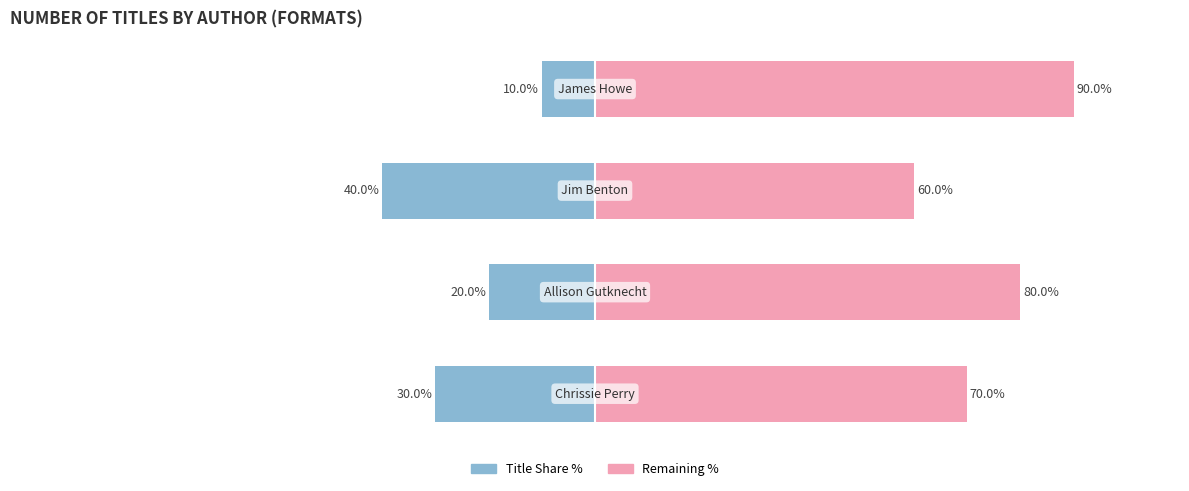

True or false: Female has a value of 1 at Chrissie Perry.

False